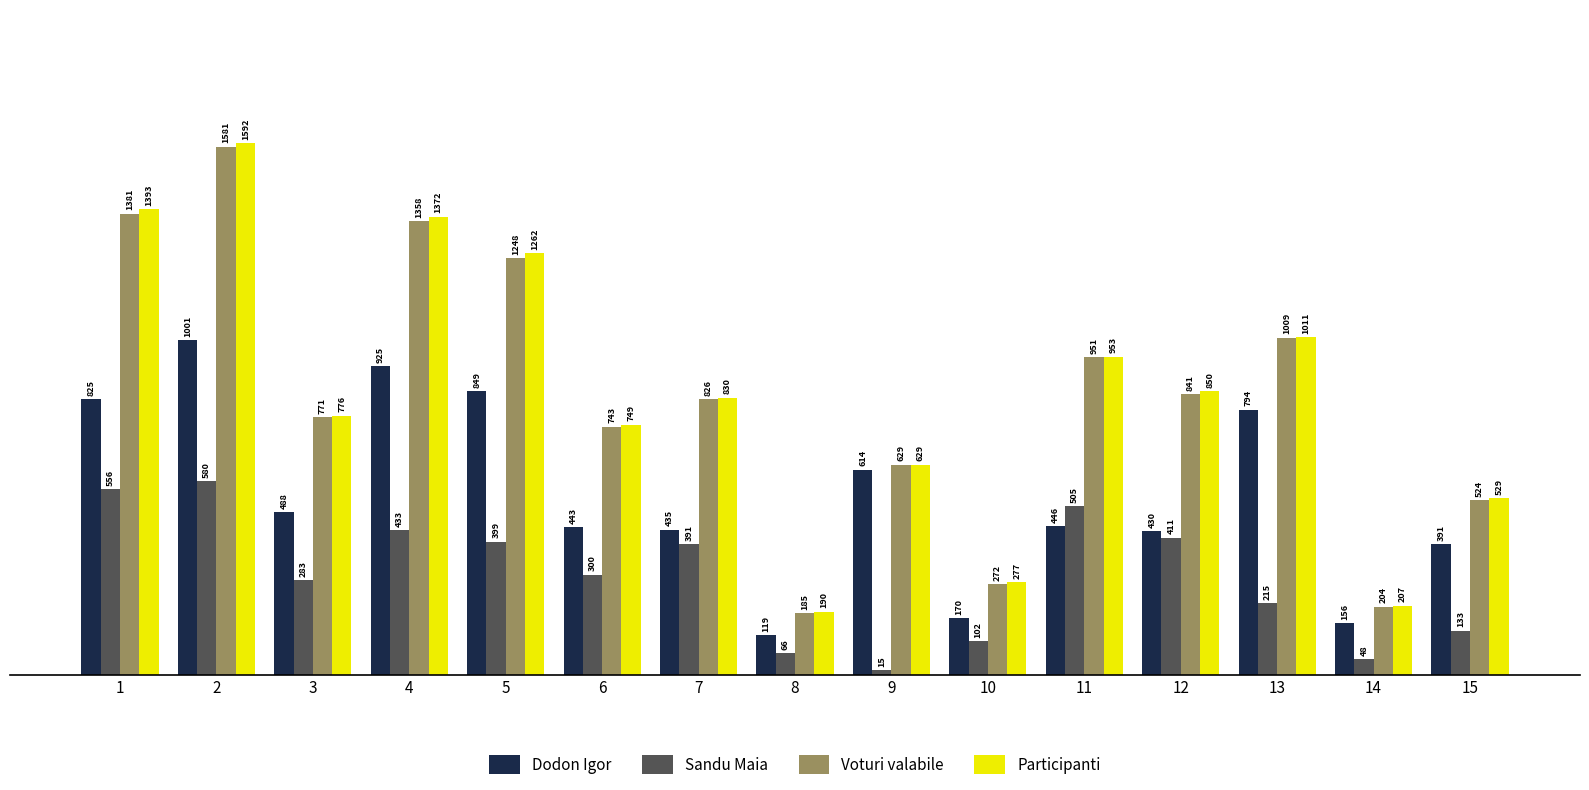

What is the difference between the highest and lowest values at 14?

159